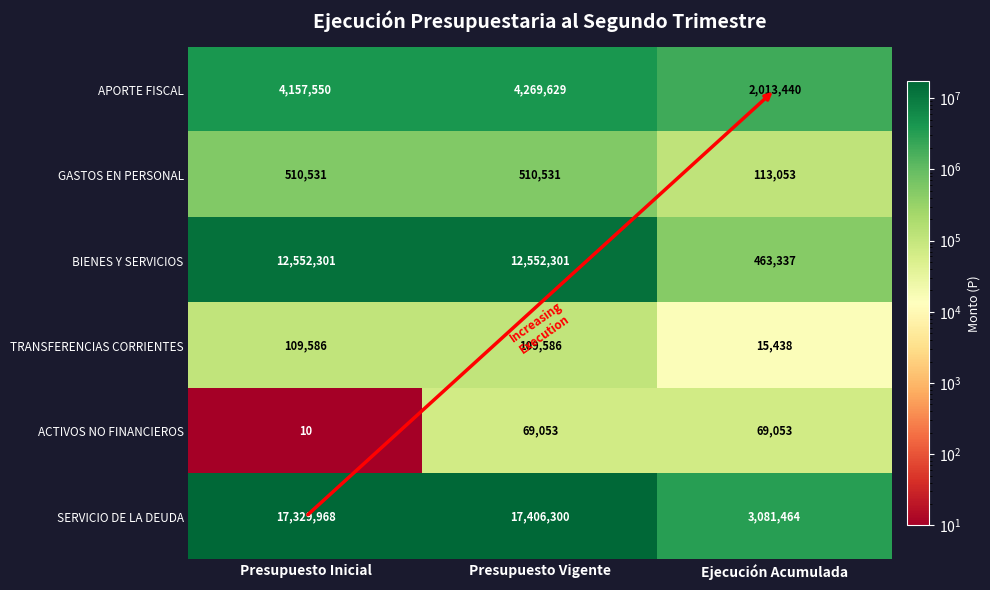

What is the sum of the APORTE FISCAL values at Presupuesto Vigente and Ejecución Acumulada?

6283069